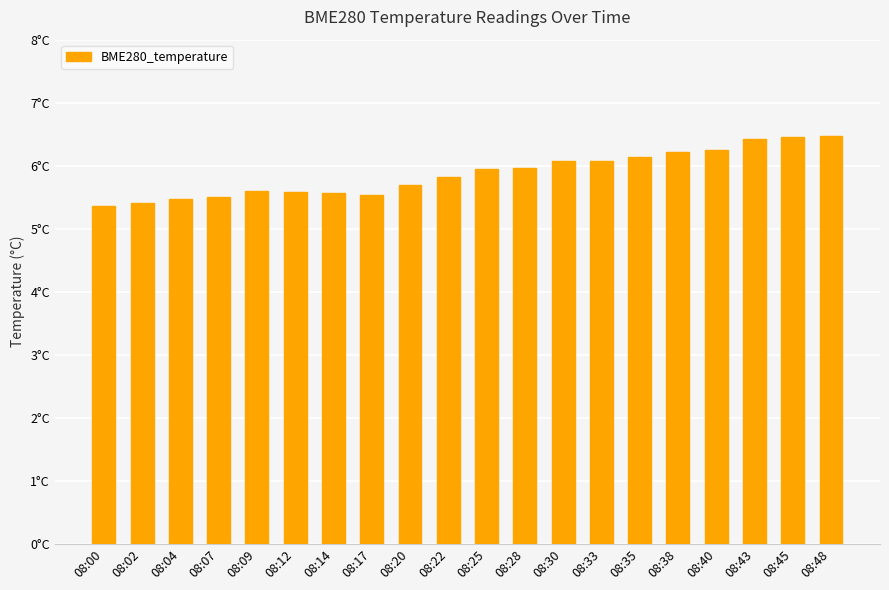

What is the value of the 15th bar from the left?

6.1